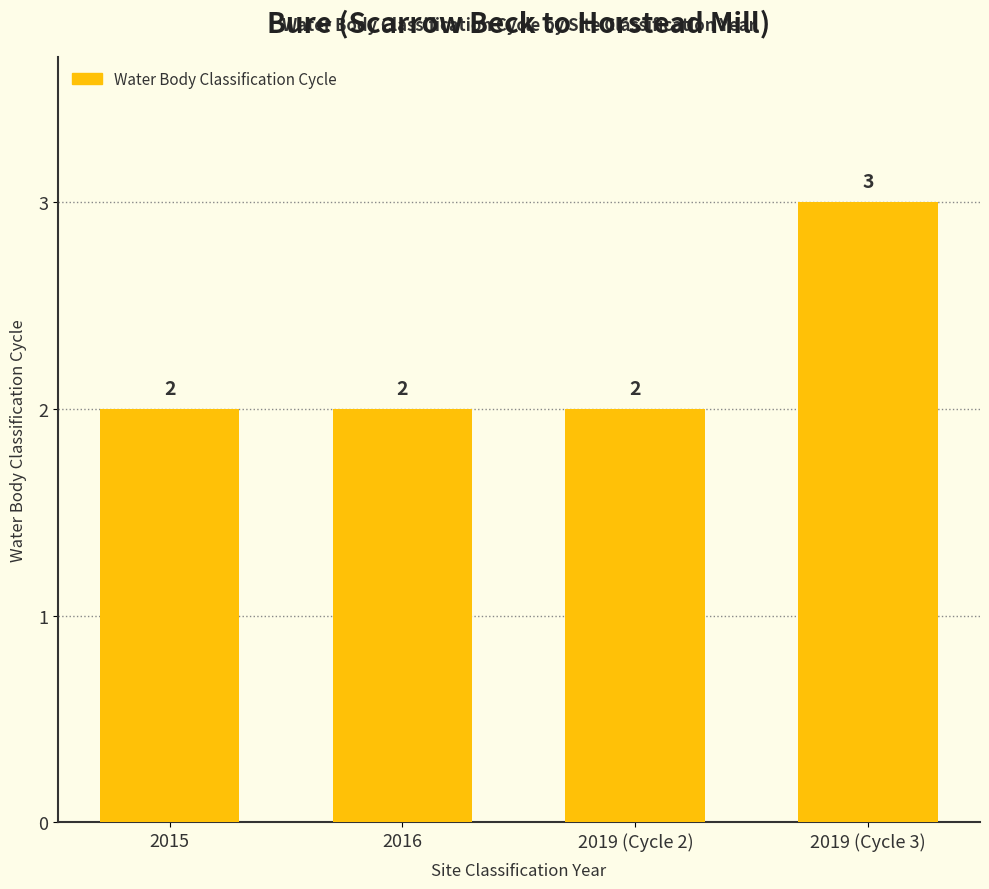

What is the maximum value shown in the chart?

3